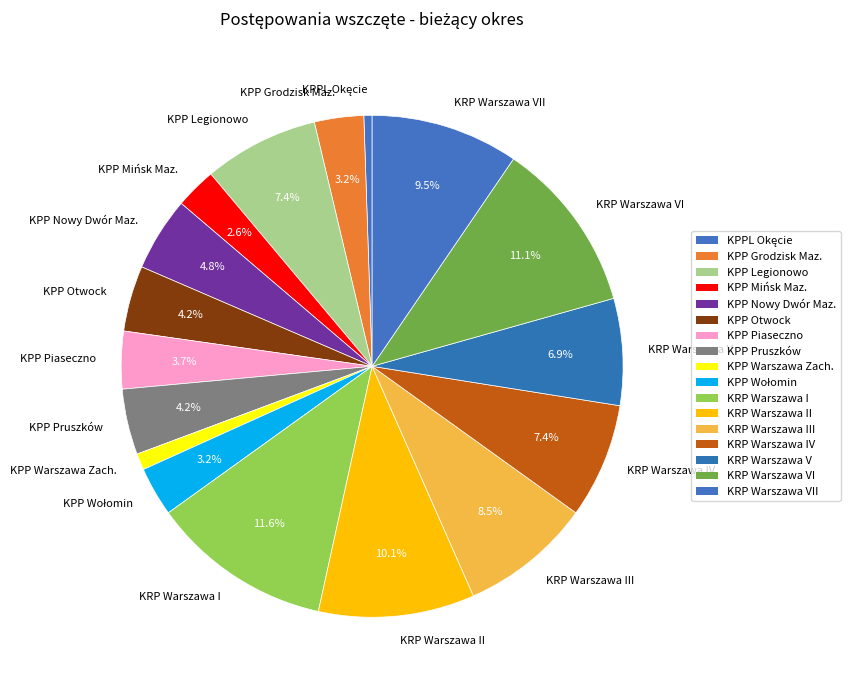

How much of the chart is everything except KRP Warszawa V?

93.1%